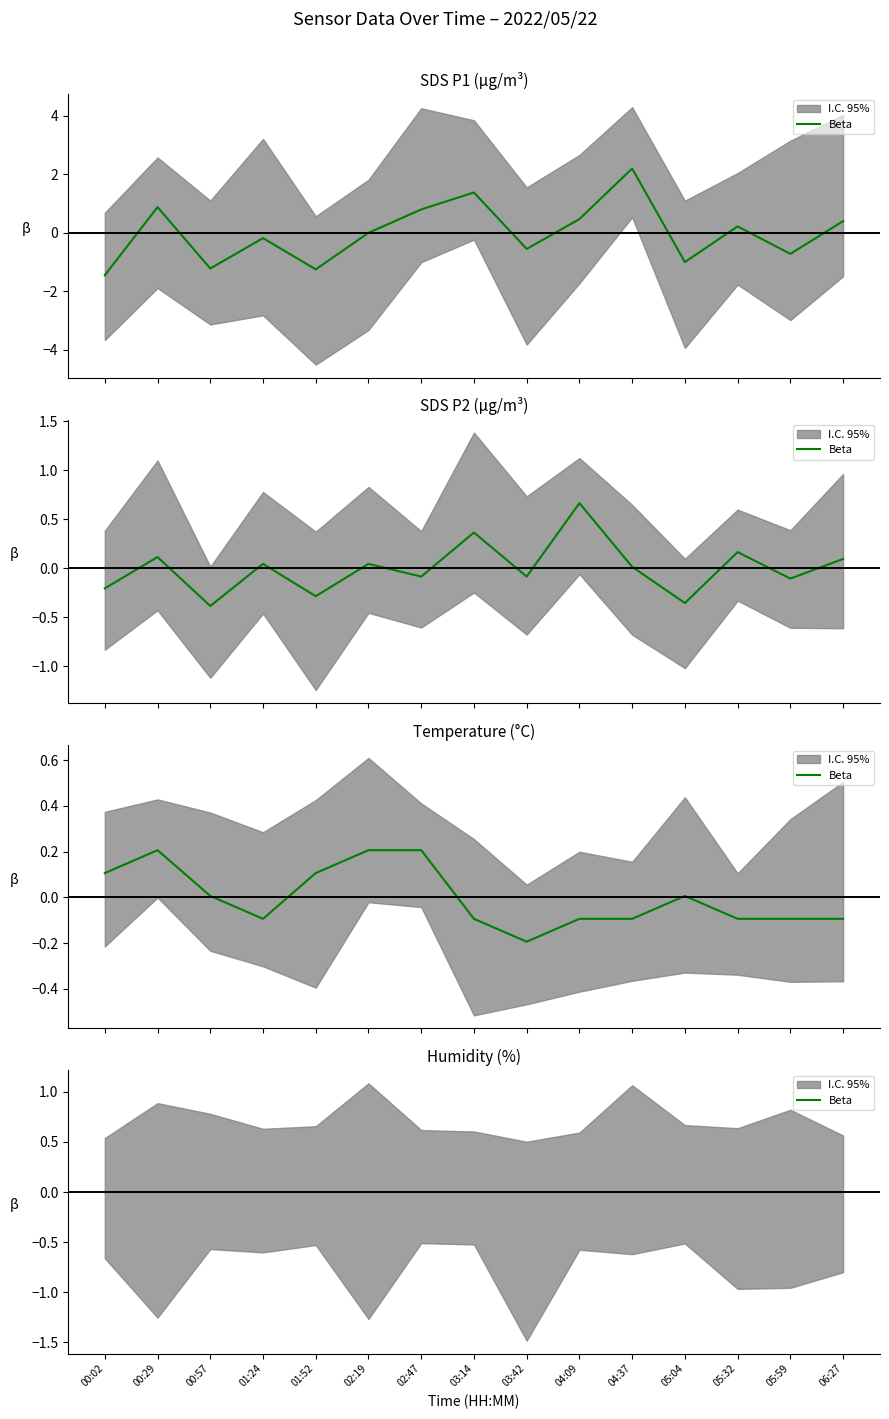

What is the maximum value for Temp?

0.2